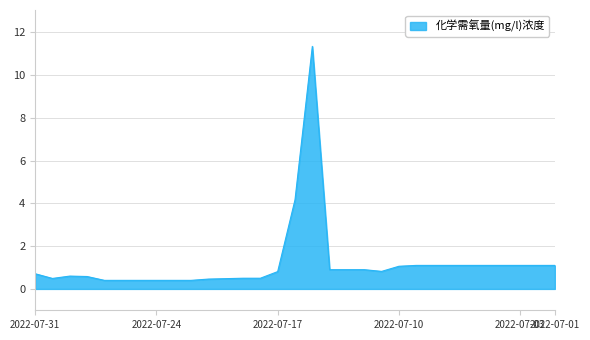

Is this an area chart (filled region under the line)?

Yes